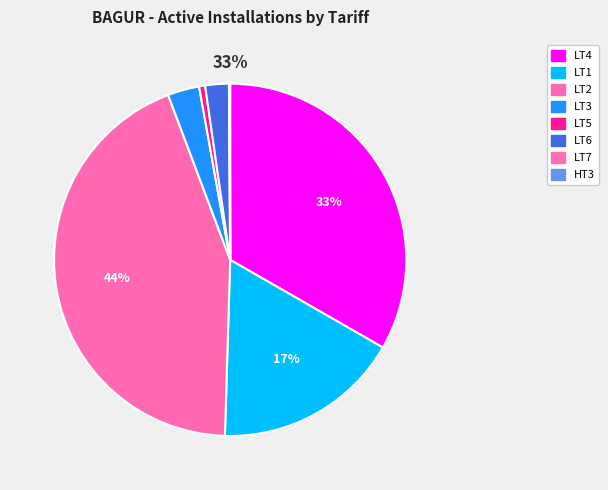

Count the number of slices in the pie.

8